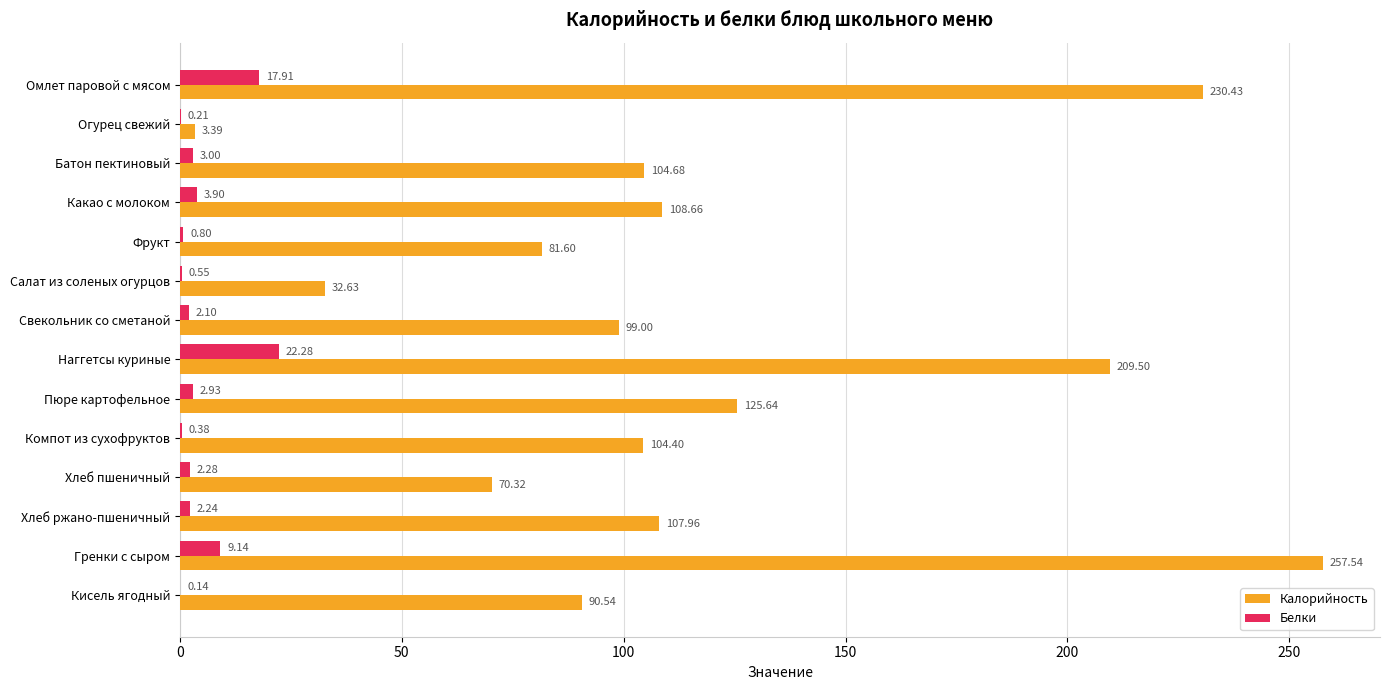

How many categories are shown in the chart?

14